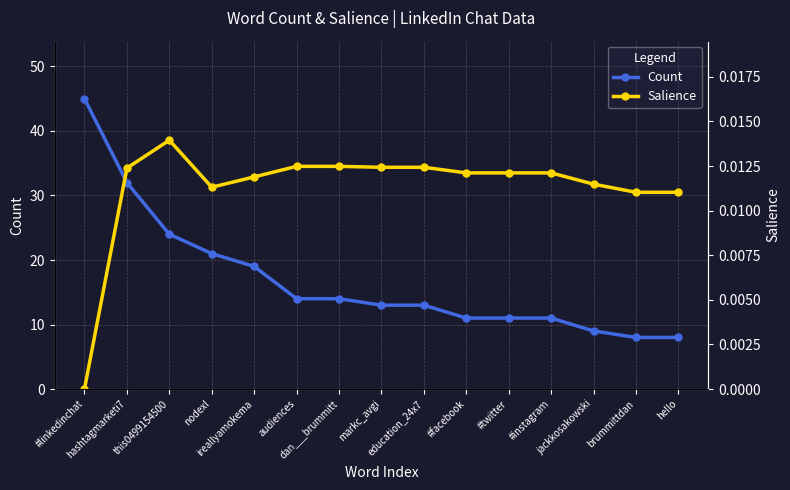

The value of Salience at ireallyamokema is 0.0. True or false?

True